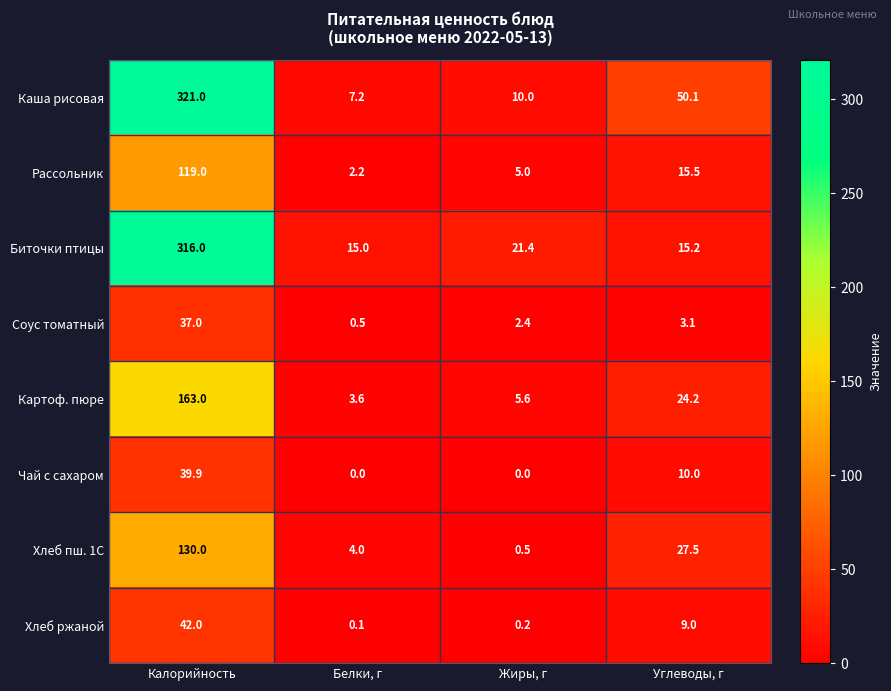

Which series has the largest total across all categories?

Каша рисовая